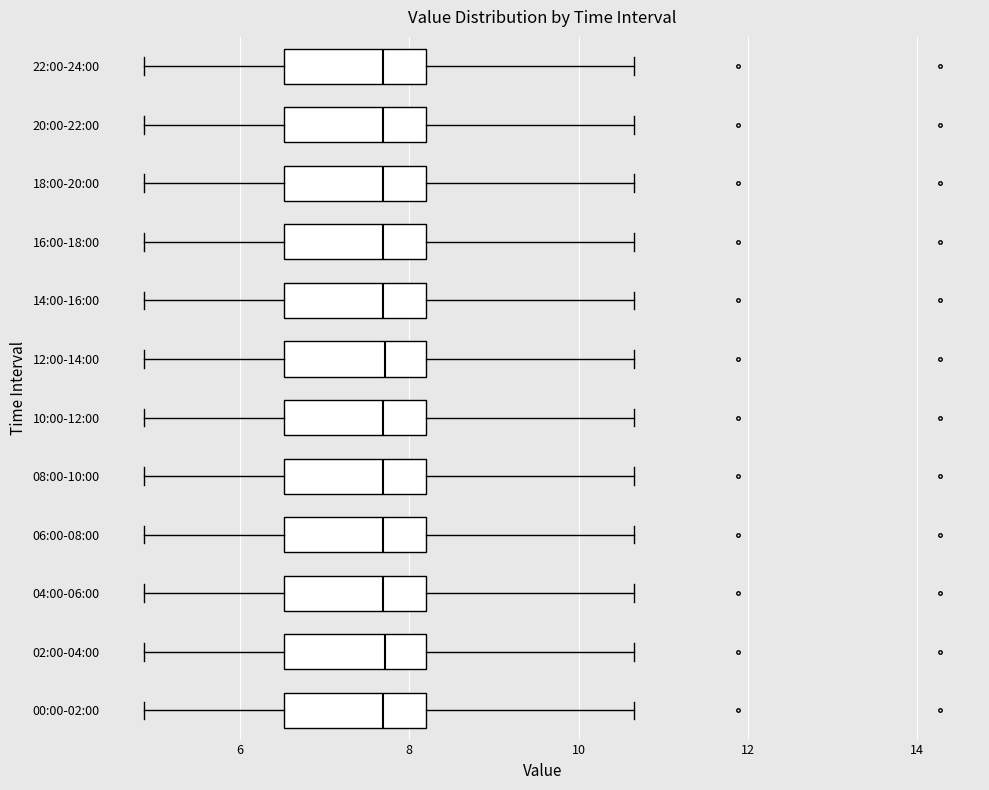

Reading bottom to top, read every box against the x-axis: the position of its median line, the range the box covers, and the ends of its whiskers. The values are not printed on the chart, so give them approximately, as read against the axis.

00:00-02:00: median 7.6, box 6.6 to 8.2, whiskers 4.8 to 10.6
02:00-04:00: median 7.8, box 6.6 to 8.2, whiskers 4.8 to 10.6
04:00-06:00: median 7.6, box 6.6 to 8.2, whiskers 4.8 to 10.6
06:00-08:00: median 7.6, box 6.6 to 8.2, whiskers 4.8 to 10.6
08:00-10:00: median 7.6, box 6.6 to 8.2, whiskers 4.8 to 10.6
10:00-12:00: median 7.6, box 6.6 to 8.2, whiskers 4.8 to 10.6
12:00-14:00: median 7.8, box 6.6 to 8.2, whiskers 4.8 to 10.6
14:00-16:00: median 7.6, box 6.6 to 8.2, whiskers 4.8 to 10.6
16:00-18:00: median 7.6, box 6.6 to 8.2, whiskers 4.8 to 10.6
18:00-20:00: median 7.6, box 6.6 to 8.2, whiskers 4.8 to 10.6
20:00-22:00: median 7.6, box 6.6 to 8.2, whiskers 4.8 to 10.6
22:00-24:00: median 7.6, box 6.6 to 8.2, whiskers 4.8 to 10.6